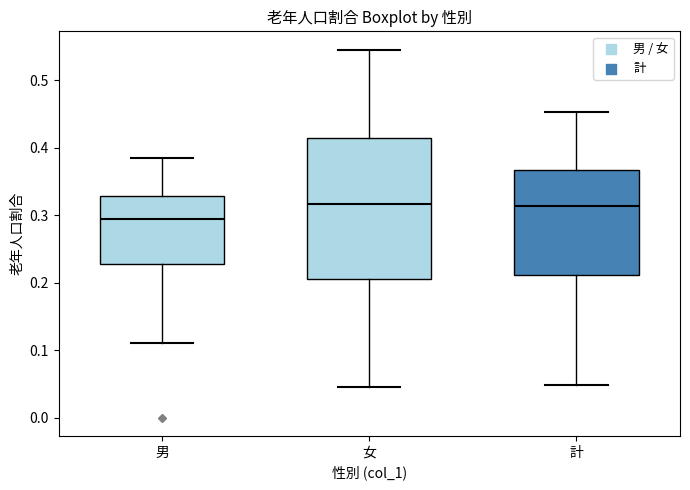

Where is the lower edge of the box for 男 on the y-axis? The values are not printed on the chart, so give them approximately, as read against the axis.

0.23